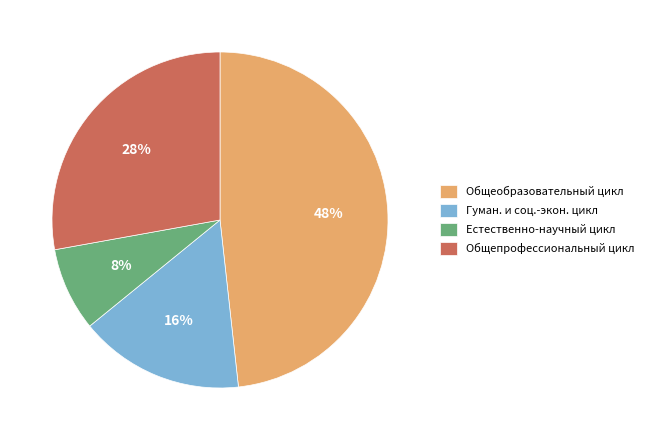

What is the smallest slice in the pie chart?

Естественно-научный цикл